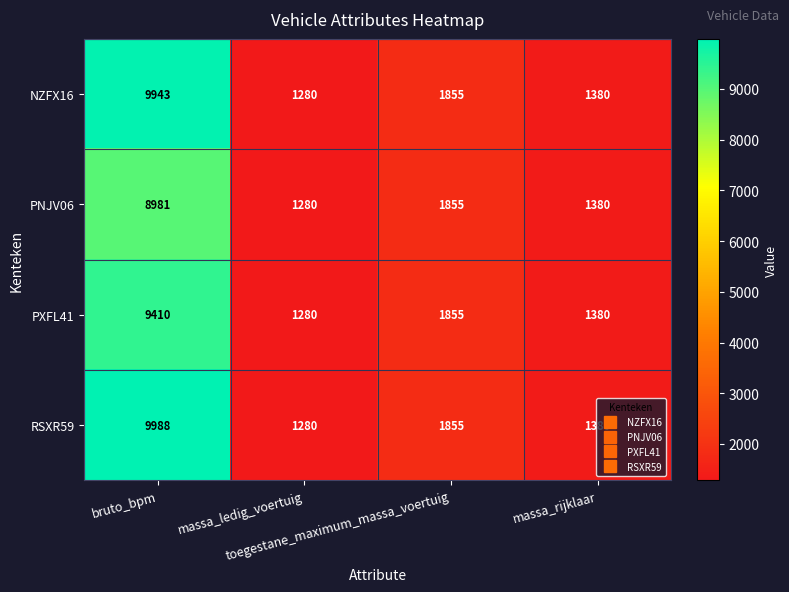

Which series has the largest total across all categories?

RSXR59